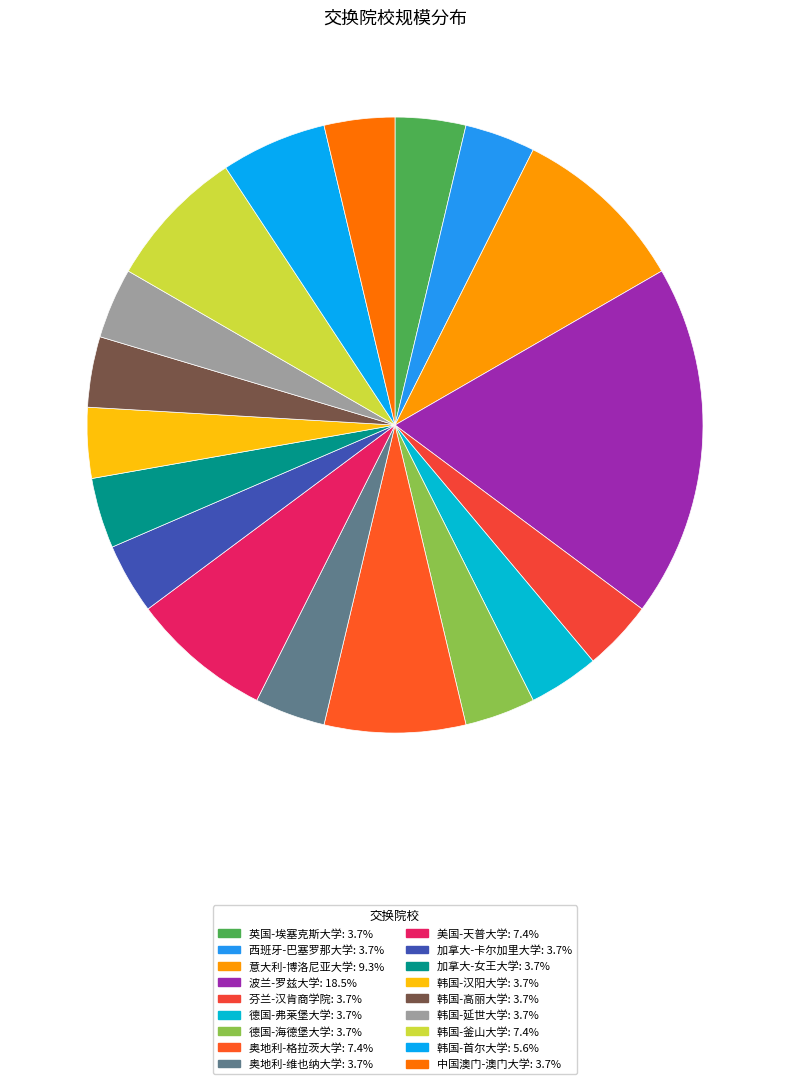

Count the number of slices in the pie.

18